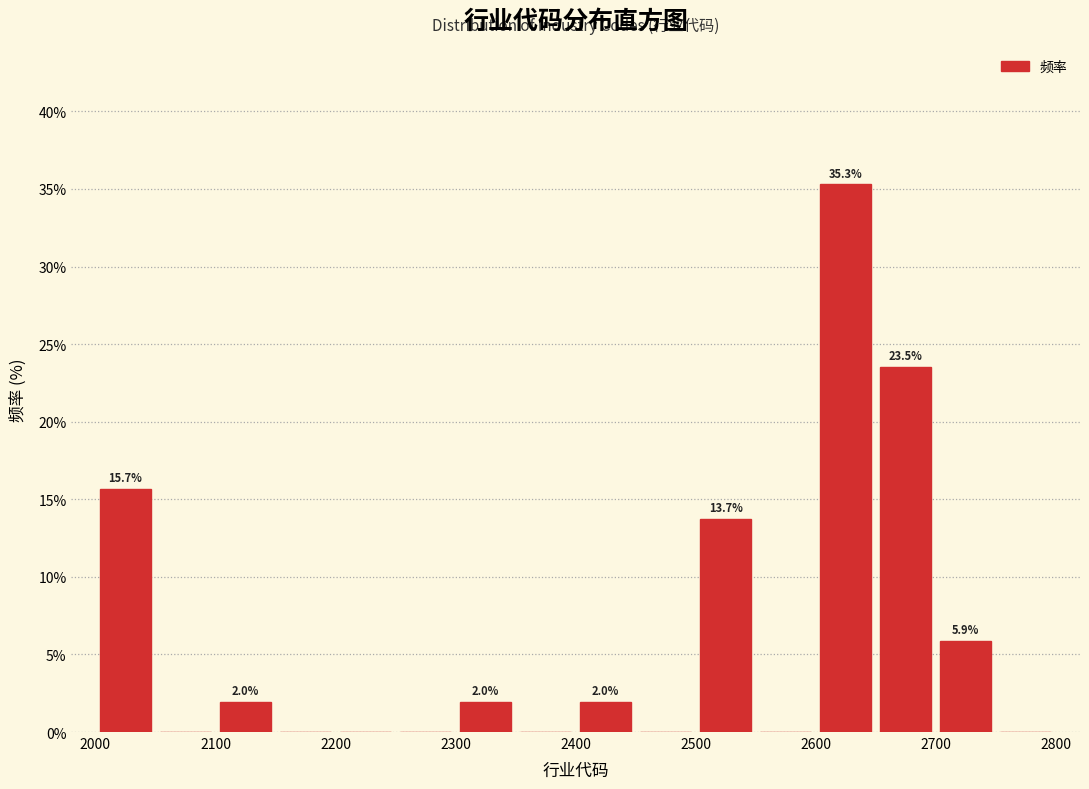

Over which range of the x-axis is the bar tallest?

2600 to 2650